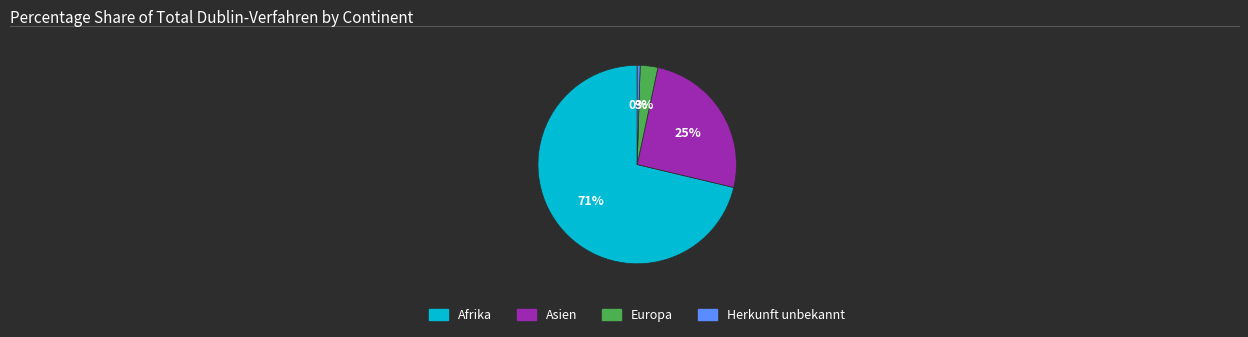

To the nearest percent, what portion does Asien represent?

25%